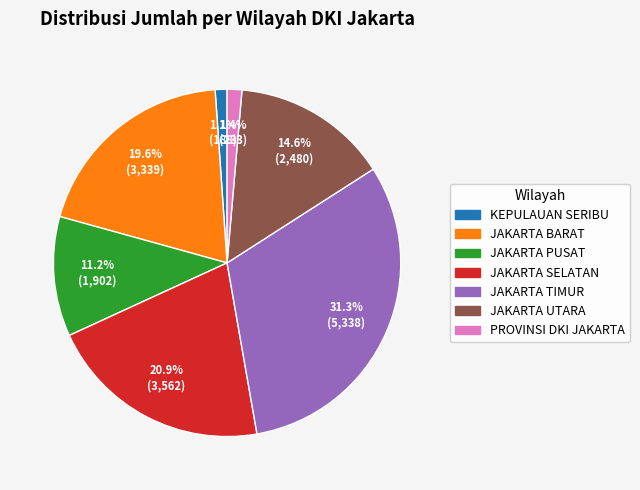

Do JAKARTA SELATAN and JAKARTA UTARA together represent more than half of the pie?

No